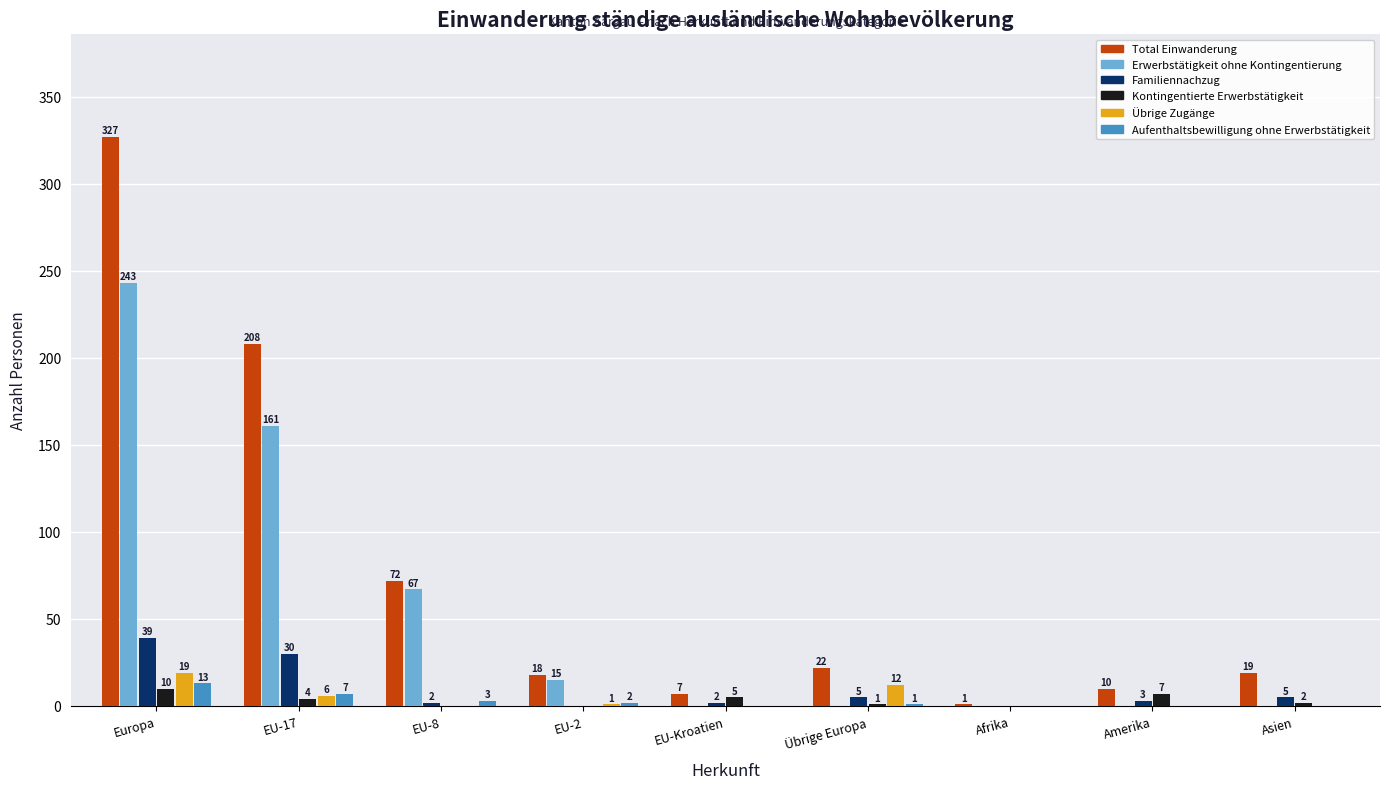

What are all the series names shown in the legend?

Total Einwanderung, Erwerbstätigkeit ohne Kontingentierung, Familiennachzug, Kontingentierte Erwerbstätigkeit, Übrige Zugänge, Aufenthaltsbewilligung ohne Erwerbstätigkeit